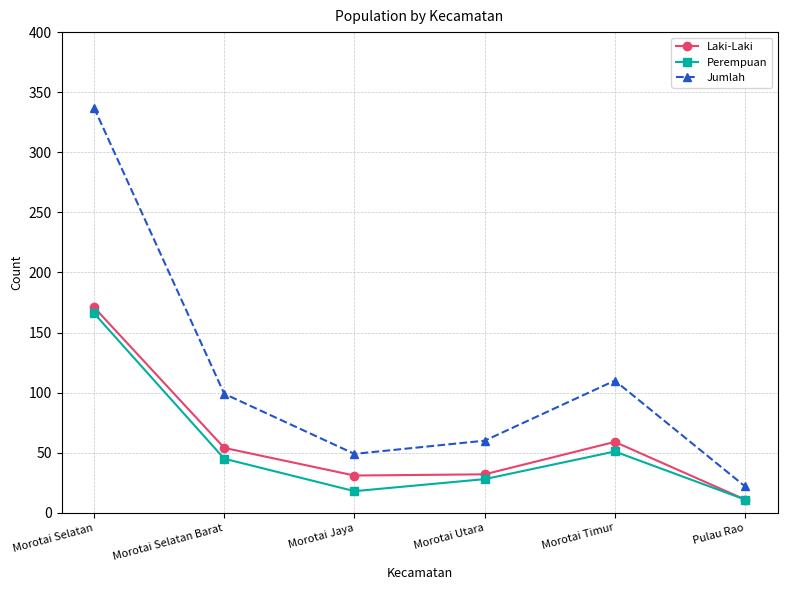

Which series has the largest range (max minus min)?

Jumlah